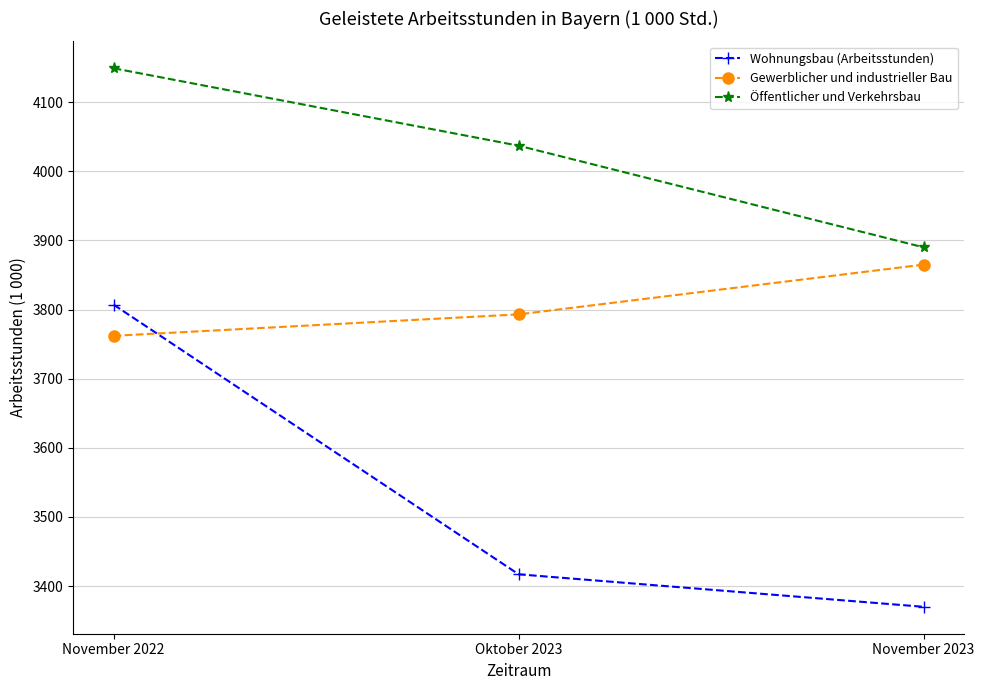

Where is Wohnungsbau (Arbeitsstunden) nearest to the value 3588?

Oktober 2023